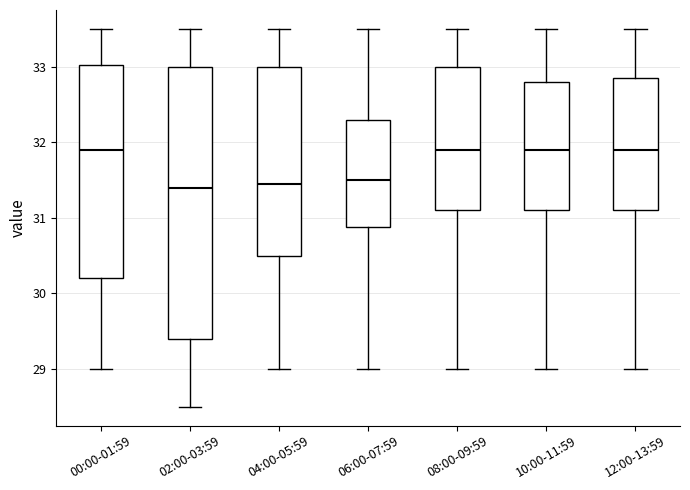

Which box is the tallest, from its lower edge to its upper edge?

02:00-03:59